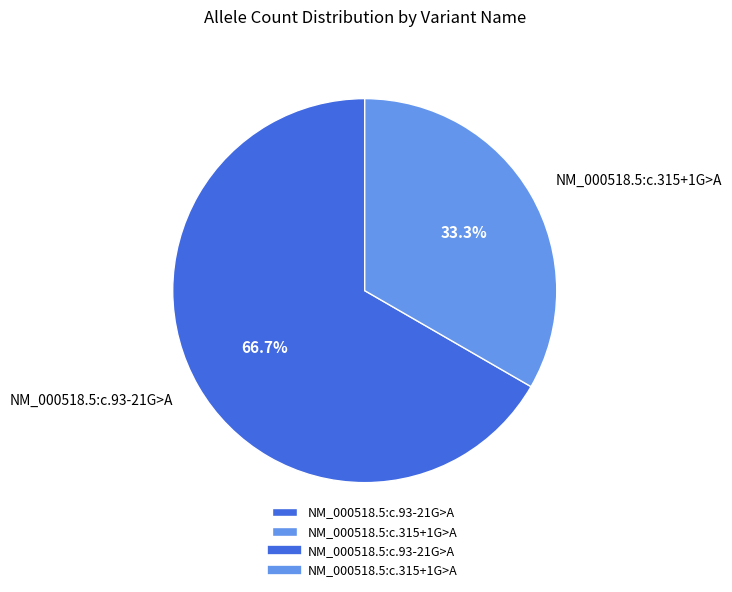

Count the number of slices in the pie.

2